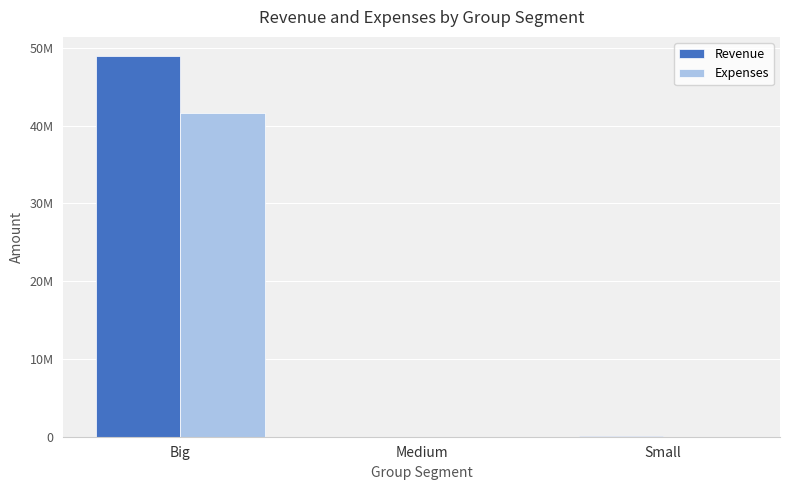

Are the bars horizontal?

No